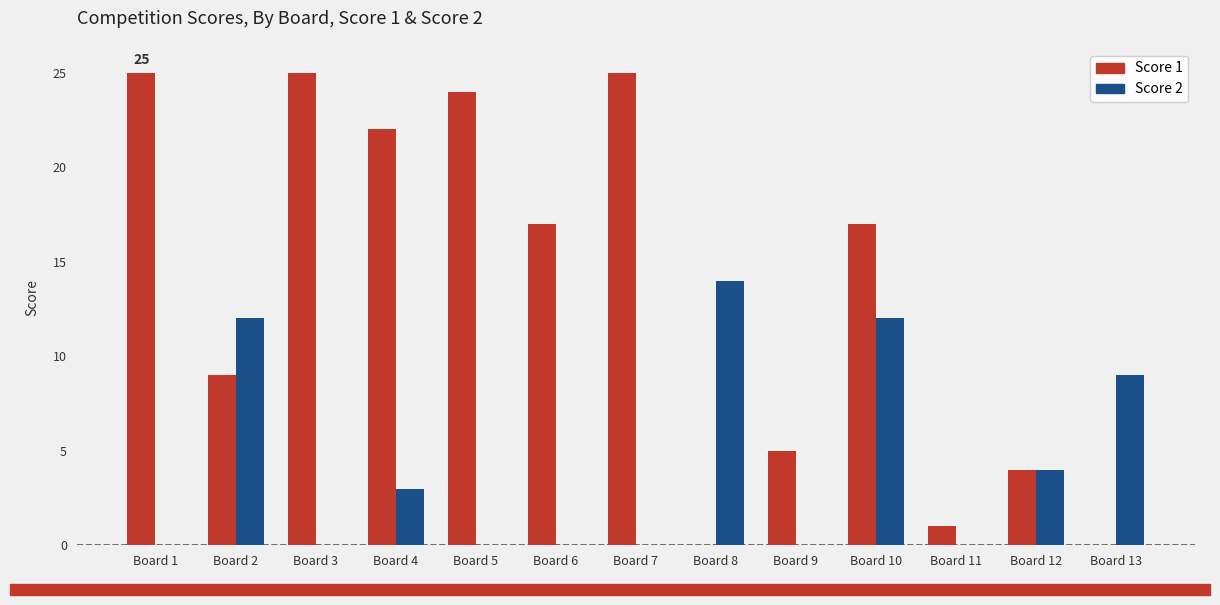

Between Board 2 and Board 12, which series saw the biggest shift?

Score 2